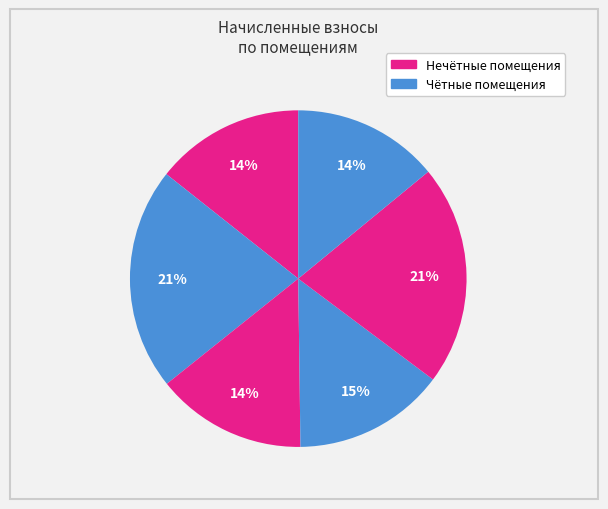

How many slices are in this pie chart?

6